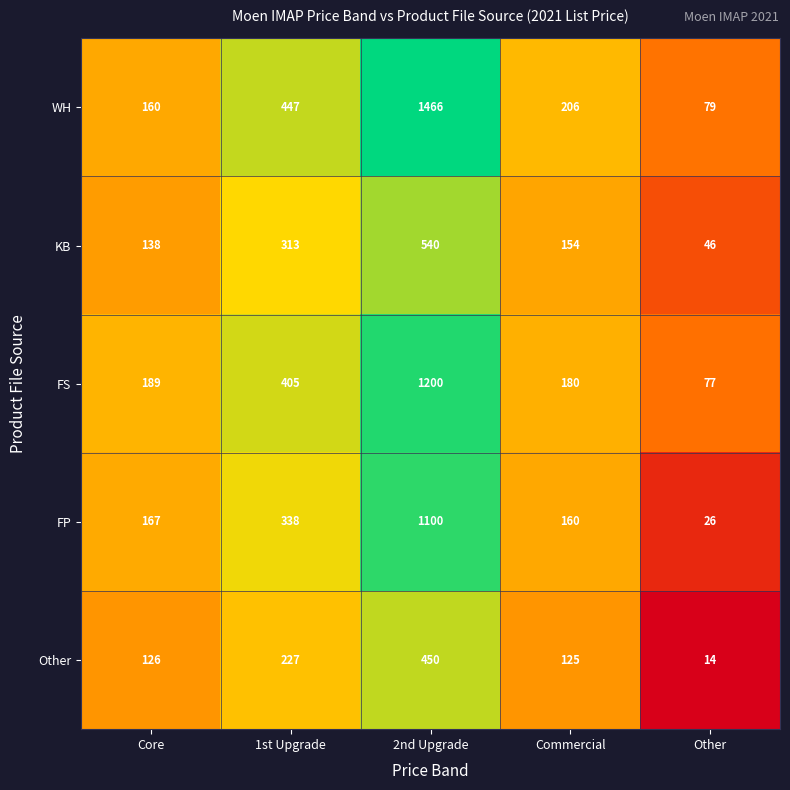

Count the number of categories in the chart.

5